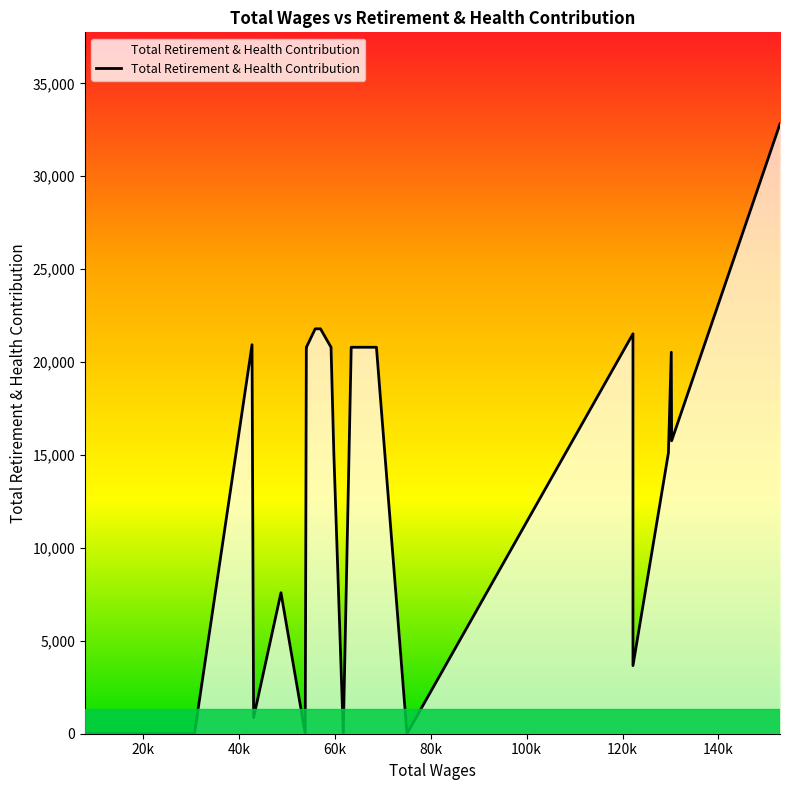

What is the difference between the maximum and minimum values?

32824